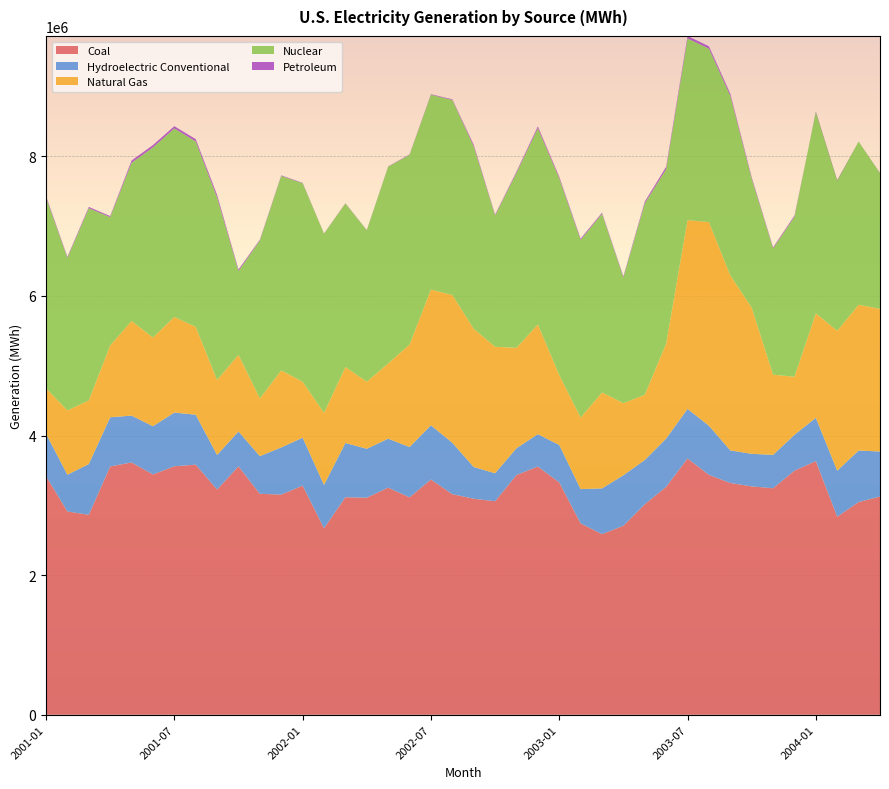

Reading left to right, extract all data points from this chart.

Coal: 2001-01=3418454	2001-02=2912670	2001-03=2864765	2001-04=3558180	2001-05=3614318	2001-06=3443204	2001-07=3560135	2001-08=3583296	2001-09=3227225	2001-10=3558956	2001-11=3165895	2001-12=3154396	2002-01=3282788	2002-02=2672151	2002-03=3116576	2002-04=3109898	2002-05=3254234	2002-06=3114966	2002-07=3370575	2002-08=3160446	2002-09=3095053	2002-10=3059002	2002-11=3434543	2002-12=3556398	2003-01=3329199	2003-02=2742393	2003-03=2587753	2003-04=2707945	2003-05=3015470	2003-06=3265468	2003-07=3672146	2003-08=3436456	2003-09=3320488	2003-10=3271872	2003-11=3245053	2003-12=3497167	2004-01=3634498	2004-02=2837470	2004-03=3047545	2004-04=3126432
Hydroelectric Conventional: 2001-01=607969	2001-02=526752	2001-03=727183	2001-04=704075	2001-05=671801	2001-06=690906	2001-07=769449	2001-08=715875	2001-09=494685	2001-10=499745	2001-11=539366	2001-12=675759	2002-01=687079	2002-02=621267	2002-03=777410	2002-04=700946	2002-05=701868	2002-06=720737	2002-07=776476	2002-08=736991	2002-09=454697	2002-10=401155	2002-11=384466	2002-12=464087	2003-01=536307	2003-02=490669	2003-03=655807	2003-04=724047	2003-05=634588	2003-06=691897	2003-07=710085	2003-08=704927	2003-09=467111	2003-10=466715	2003-11=478548	2003-12=514283	2004-01=620154	2004-02=659639	2004-03=738262	2004-04=645351
Natural Gas: 2001-01=651812	2001-02=920459	2001-03=911656	2001-04=1029478	2001-05=1355844	2001-06=1270426	2001-07=1370176	2001-08=1258990	2001-09=1074056	2001-10=1098968	2001-11=826900	2001-12=1103435	2002-01=801752	2002-02=1032089	2002-03=1087939	2002-04=961165	2002-05=1077277	2002-06=1468847	2002-07=1944501	2002-08=2116783	2002-09=1980473	2002-10=1812482	2002-11=1437748	2002-12=1571960	2003-01=1002633	2003-02=1024493	2003-03=1374604	2003-04=1032335	2003-05=934331	2003-06=1361357	2003-07=2703933	2003-08=2917287	2003-09=2507360	2003-10=2093853	2003-11=1149189	2003-12=831266	2004-01=1497031	2004-02=2003869	2004-03=2087995	2004-04=2043469
Nuclear: 2001-01=2733255	2001-02=2186021	2001-03=2753990	2001-04=1837828	2001-05=2266571	2001-06=2723830	2001-07=2700619	2001-08=2656410	2001-09=2616290	2001-10=1200058	2001-11=2262870	2001-12=2786334	2002-01=2844319	2002-02=2566694	2002-03=2343806	2002-04=2169710	2002-05=2819293	2002-06=2717774	2002-07=2792098	2002-08=2793709	2002-09=2615410	2002-10=1879761	2002-11=2506794	2002-12=2812543	2003-01=2819428	2003-02=2545411	2003-03=2560167	2003-04=1801122	2003-05=2742138	2003-06=2499445	2003-07=2603529	2003-08=2485784	2003-09=2574447	2003-10=1849173	2003-11=1808579	2003-12=2291830	2004-01=2887529	2004-02=2155261	2004-03=2338518	2004-04=1945079
Petroleum: 2001-01=18356	2001-02=15472	2001-03=18226	2001-04=15392	2001-05=31911	2001-06=34095	2001-07=32256	2001-08=32691	2001-09=35870	2001-10=22125	2001-11=11779	2001-12=8121	2002-01=5821	2002-02=3501	2002-03=3768	2002-04=3575	2002-05=4127	2002-06=6318	2002-07=7486	2002-08=9842	2002-09=22372	2002-10=13065	2002-11=18321	2002-12=25768	2003-01=21712	2003-02=18511	2003-03=15266	2003-04=16477	2003-05=25294	2003-06=33613	2003-07=35994	2003-08=33024	2003-09=30830	2003-10=20175	2003-11=15368	2003-12=17326	2004-01=-10188	2004-02=-9458	2004-03=-603	2004-04=-2954